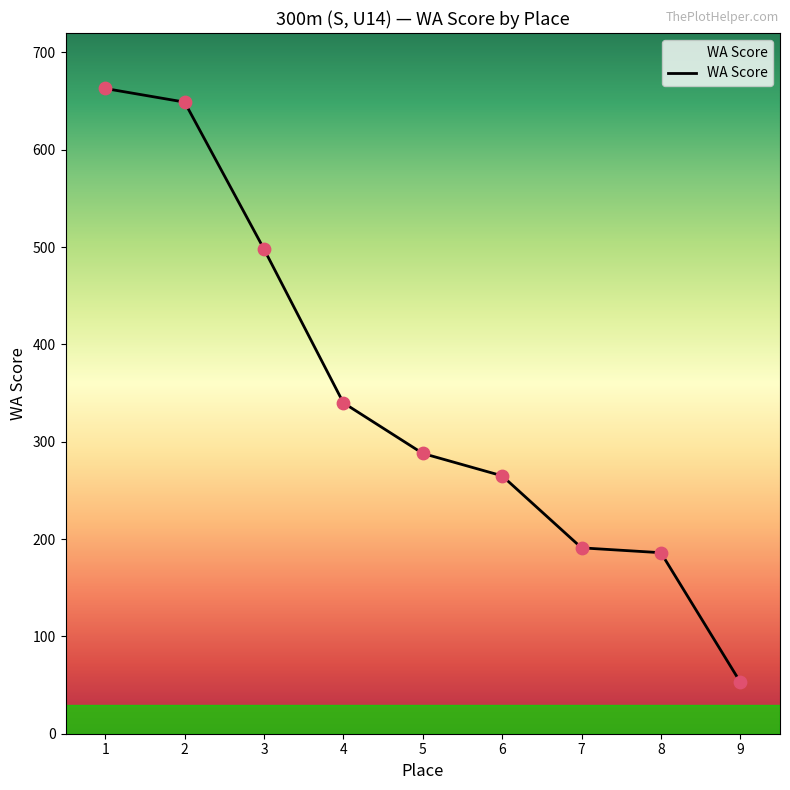

Between 1 and 2, which is larger?

1